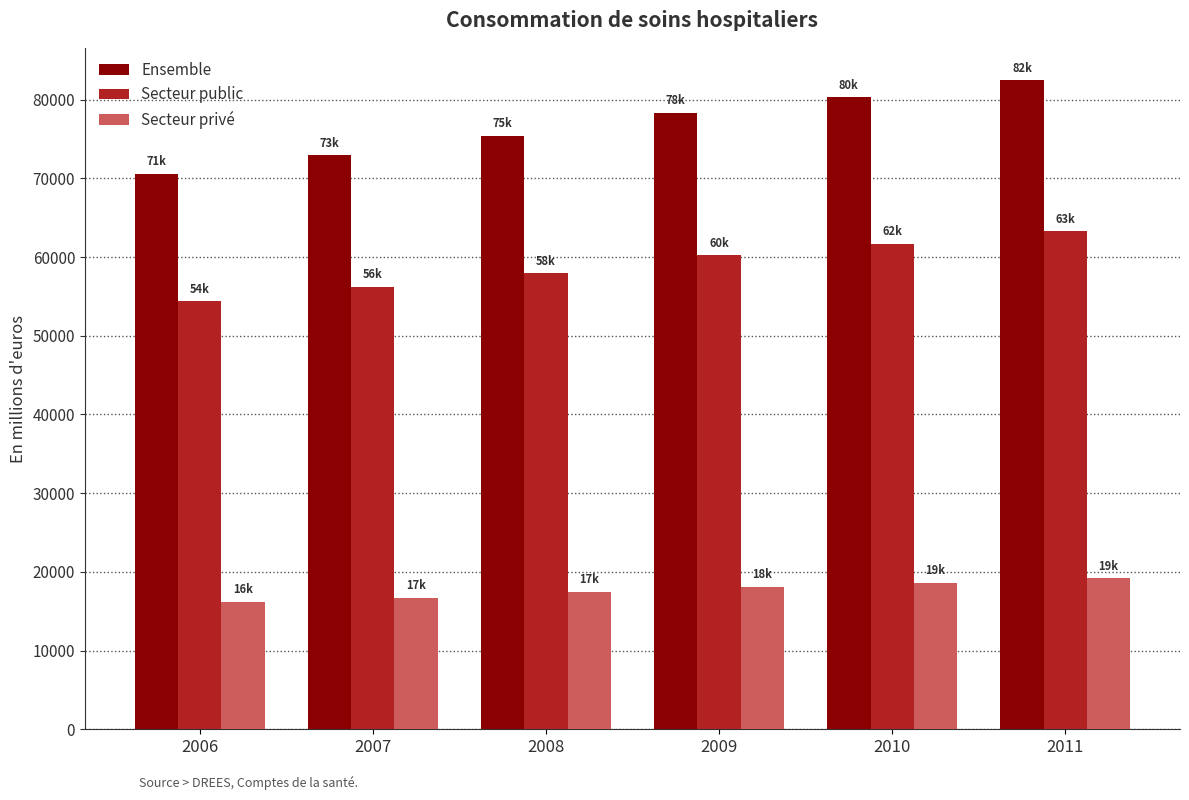

What is the sum of all Ensemble values?

460026.4